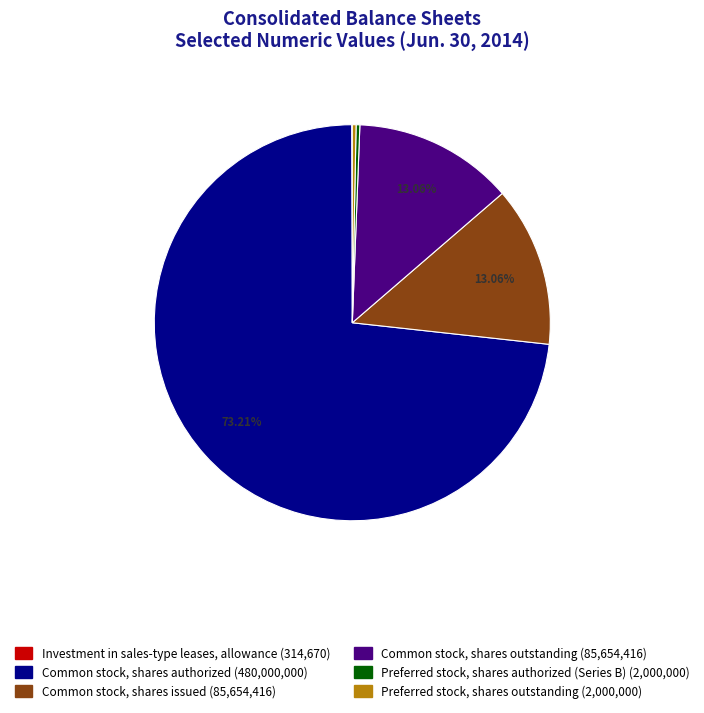

Combined, do Common stock, shares authorized and Preferred stock, shares authorized (Series B) account for over 50%?

Yes